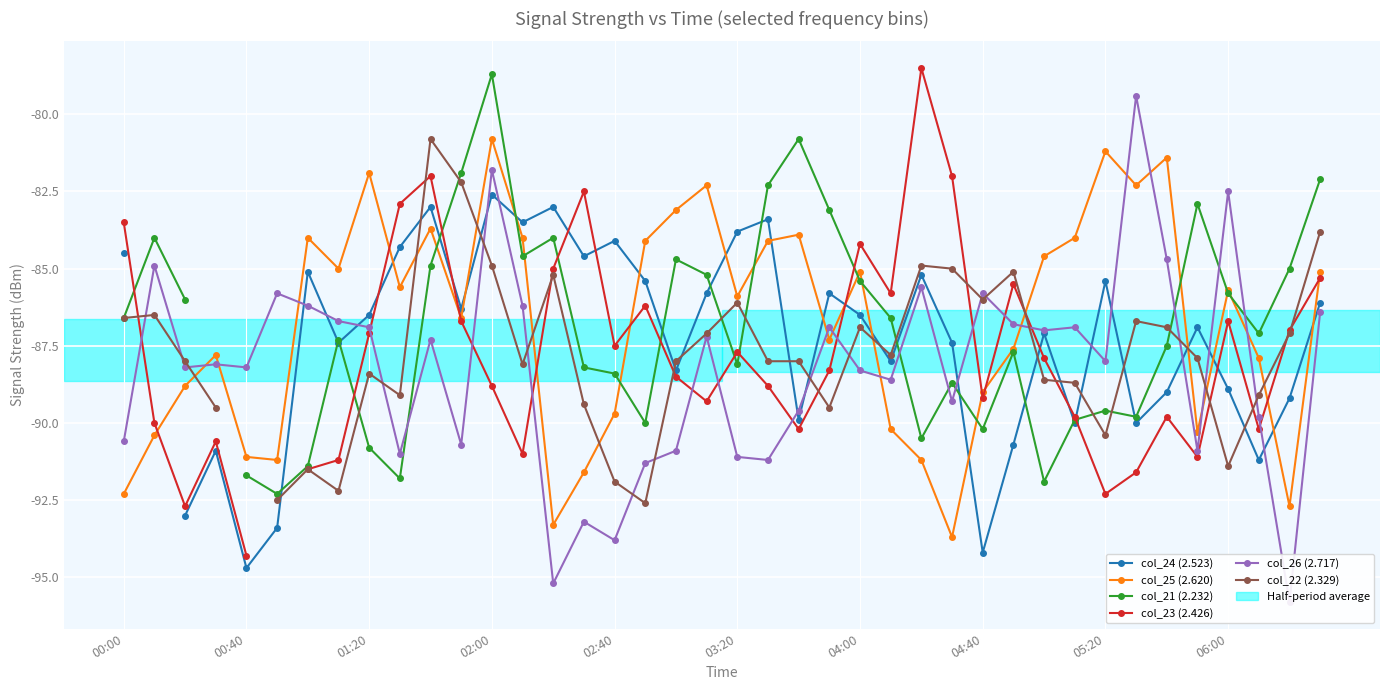

What is the highest value of the col_24 (2.523) series?

-82.6